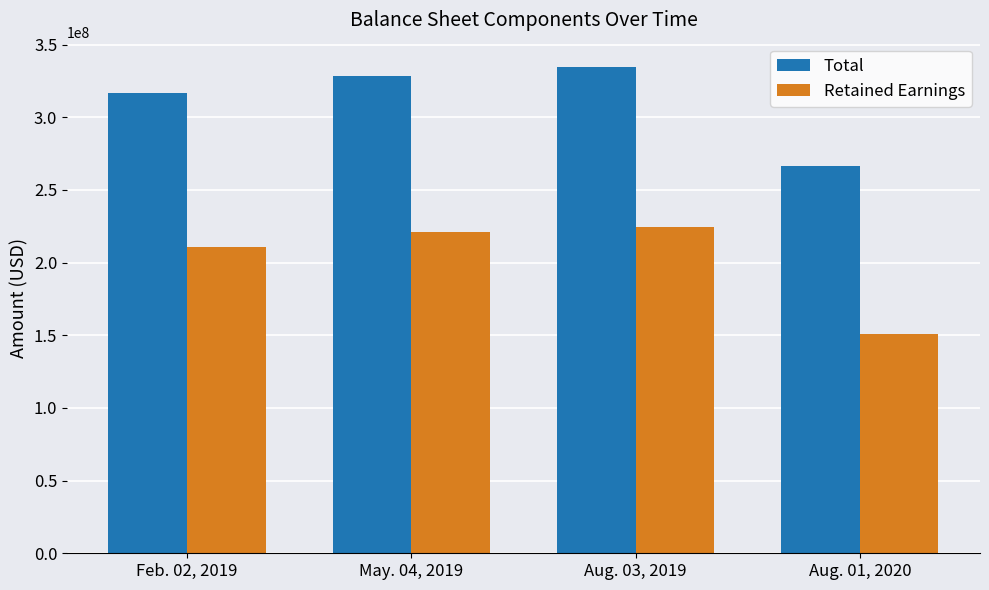

How many bars are there in each group?

2